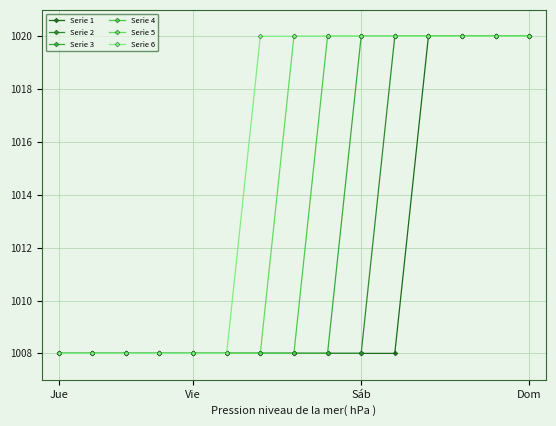

Reading left to right, transcribe all the data shown in this chart.

Serie 1: 1008.0	1008.0	1008.0	1008.0	1008.0	1008.0	1008.0	1008.0	1008.0	1008.0	1008.0	1020.0	1020.0	1020.0	1020.0
Serie 2: 1008.0	1008.0	1008.0	1008.0	1008.0	1008.0	1008.0	1008.0	1008.0	1008.0	1020.0	1020.0	1020.0	1020.0	1020.0
Serie 3: 1008.0	1008.0	1008.0	1008.0	1008.0	1008.0	1008.0	1008.0	1008.0	1020.0	1020.0	1020.0	1020.0	1020.0	1020.0
Serie 4: 1008.0	1008.0	1008.0	1008.0	1008.0	1008.0	1008.0	1008.0	1020.0	1020.0	1020.0	1020.0	1020.0	1020.0	1020.0
Serie 5: 1008.0	1008.0	1008.0	1008.0	1008.0	1008.0	1008.0	1020.0	1020.0	1020.0	1020.0	1020.0	1020.0	1020.0	1020.0
Serie 6: 1008.0	1008.0	1008.0	1008.0	1008.0	1008.0	1020.0	1020.0	1020.0	1020.0	1020.0	1020.0	1020.0	1020.0	1020.0